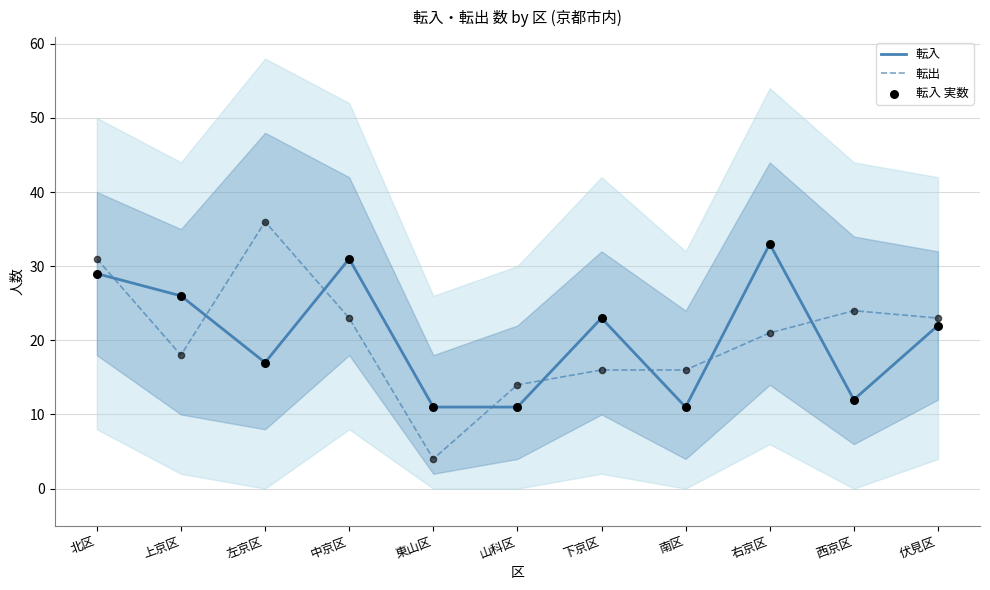

Which series has the largest total across all categories?

転入